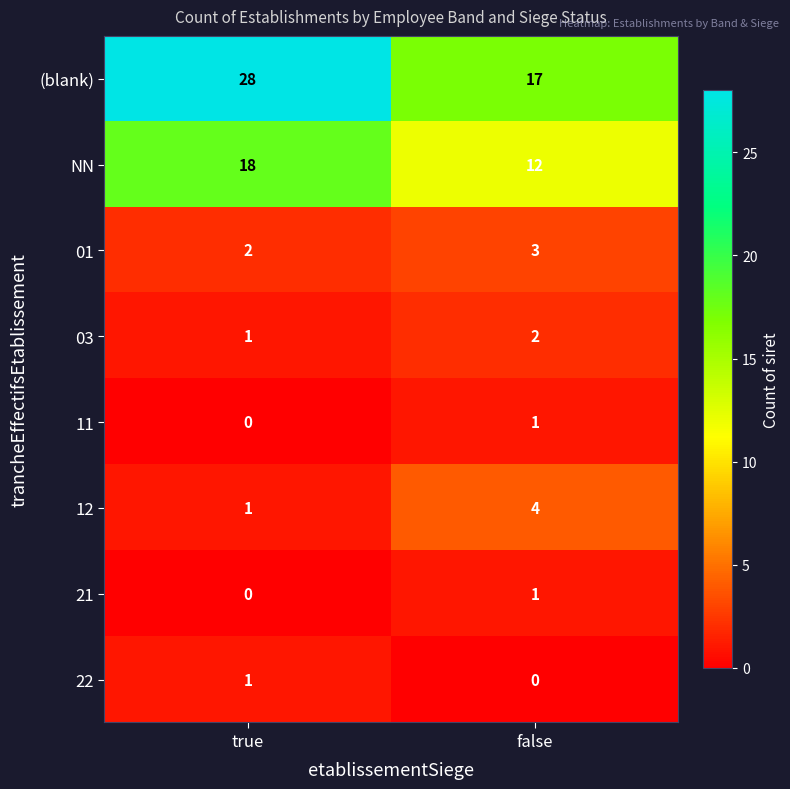

What is the difference between the highest and lowest values at false?

17